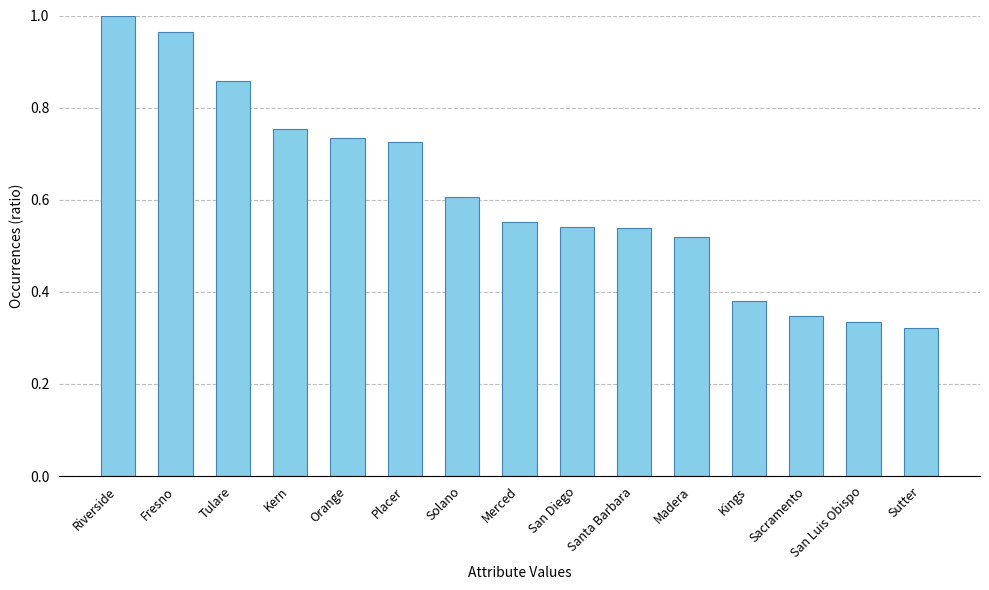

What is the label of the 12th bar from the right?

Kern